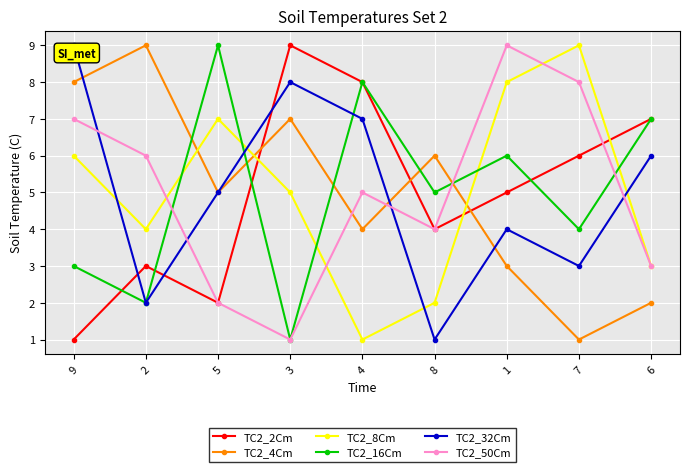

Where is TC2_8Cm nearest to the value 5?

3